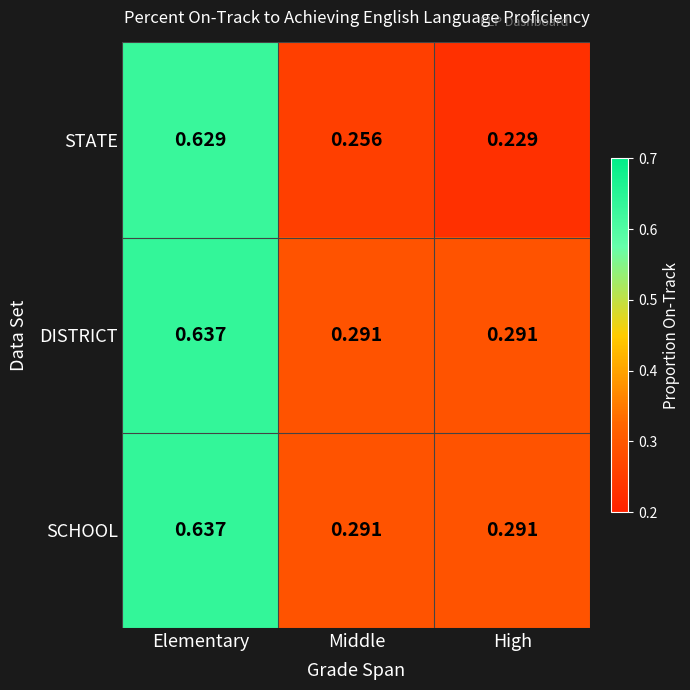

At which category is the sum across all series the highest?

Elementary